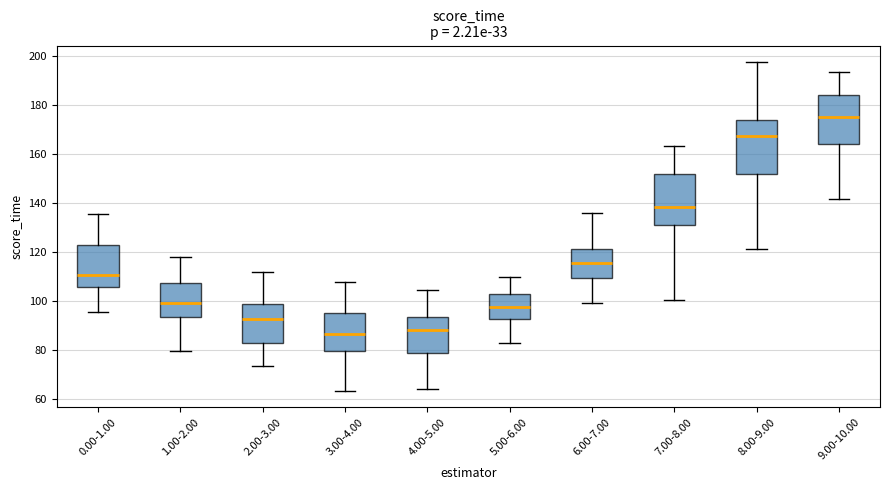

Reading left to right, read every box against the y-axis: the position of its median line, the range the box covers, and the ends of its whiskers. The values are not printed on the chart, so give them approximately, as read against the axis.

0.00-1.00: median 110, box 106 to 124, whiskers 96 to 136
1.00-2.00: median 100, box 94 to 108, whiskers 80 to 118
2.00-3.00: median 92, box 82 to 98, whiskers 74 to 112
3.00-4.00: median 86, box 80 to 94, whiskers 64 to 108
4.00-5.00: median 88, box 78 to 94, whiskers 64 to 104
5.00-6.00: median 98, box 92 to 102, whiskers 82 to 110
6.00-7.00: median 116, box 110 to 122, whiskers 100 to 136
7.00-8.00: median 138, box 130 to 152, whiskers 100 to 164
8.00-9.00: median 168, box 152 to 174, whiskers 122 to 198
9.00-10.00: median 176, box 164 to 184, whiskers 142 to 194